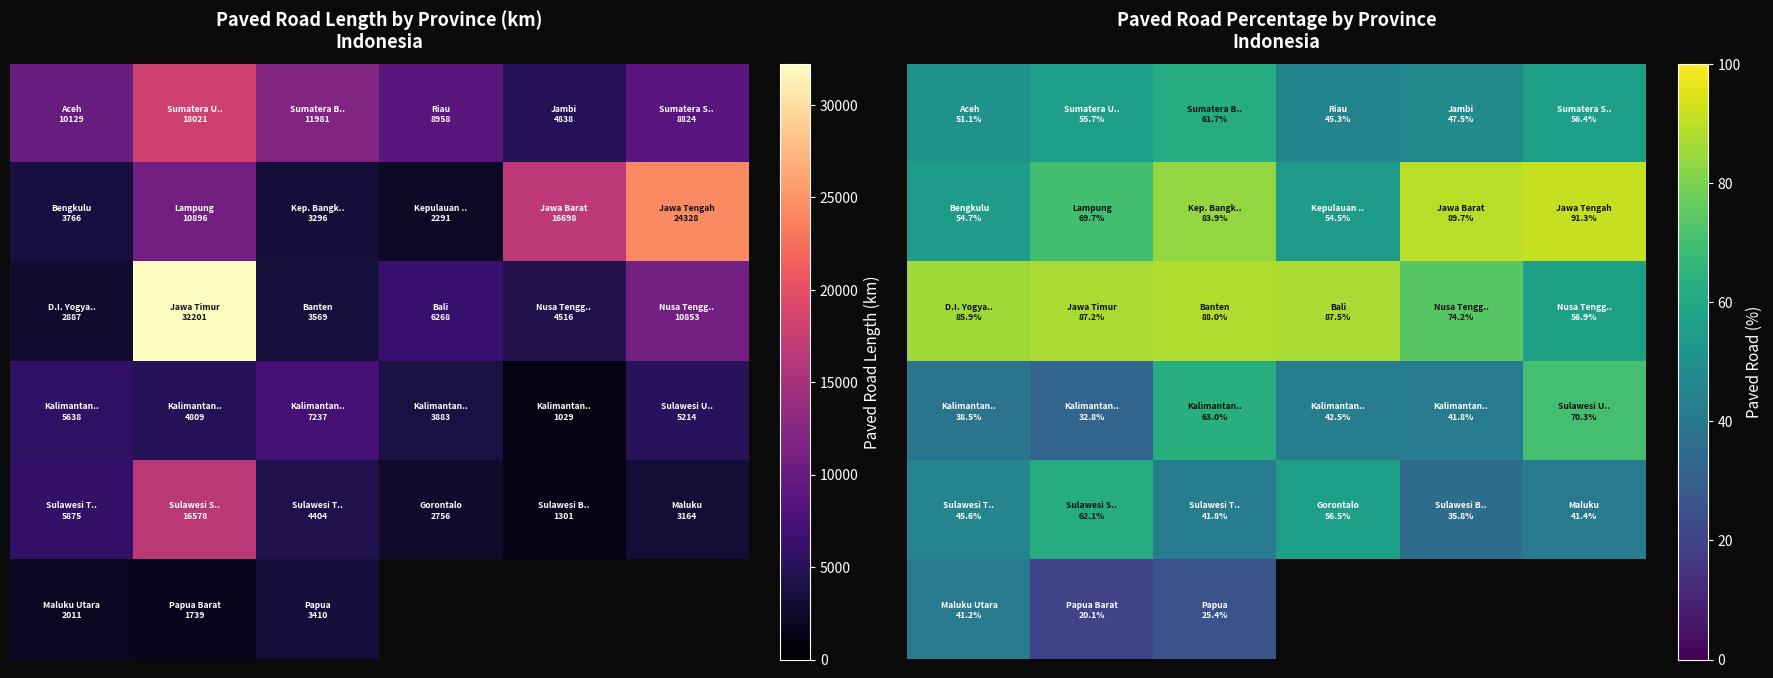

What is the total value across all series at 1?

327.6